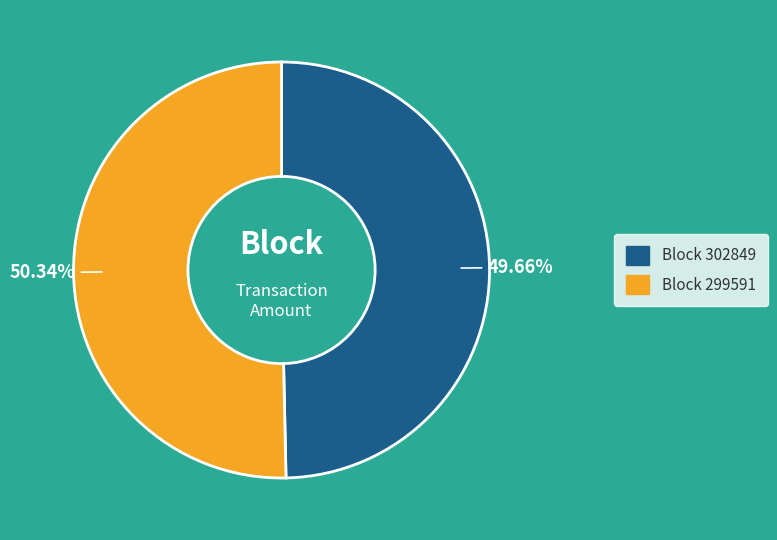

How many segments does this pie chart have?

2